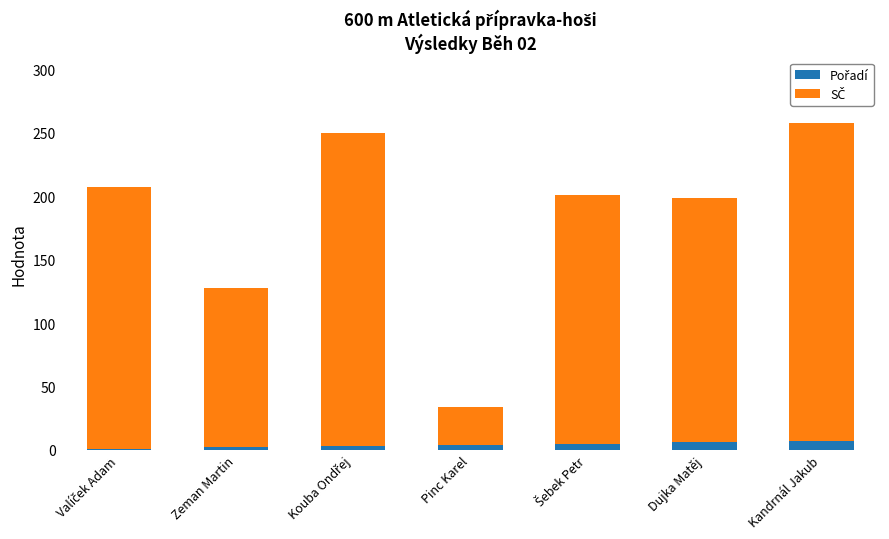

Count the number of categories in the chart.

7